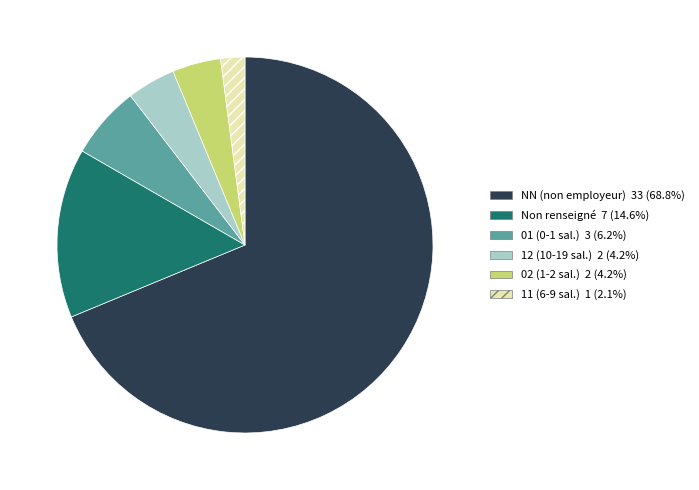

Is there any slice that represents more than half of the pie?

Yes